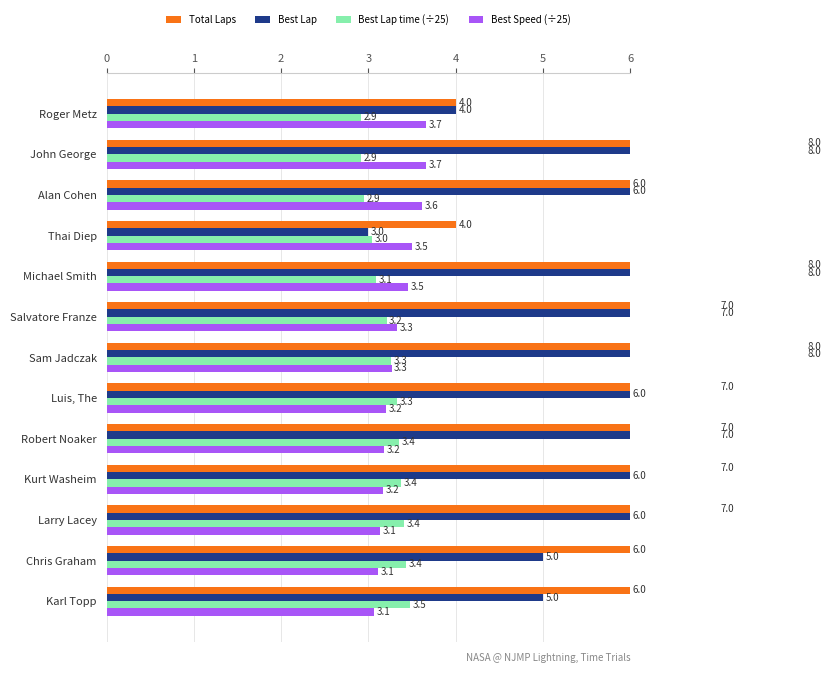

How many Best Lap values are between 5 and 7?

8